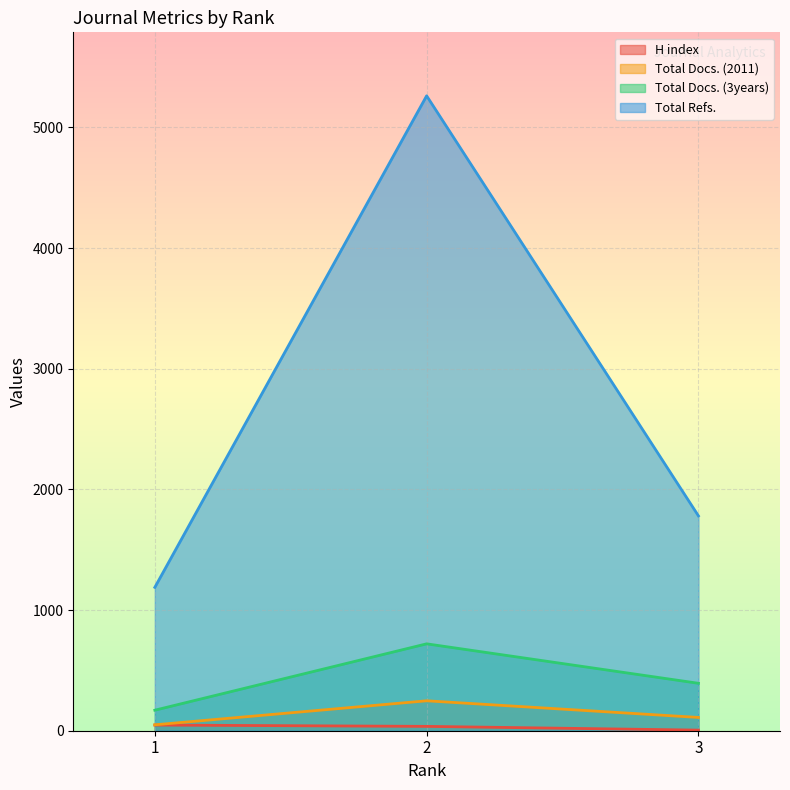

At which category is the sum across all series the highest?

2